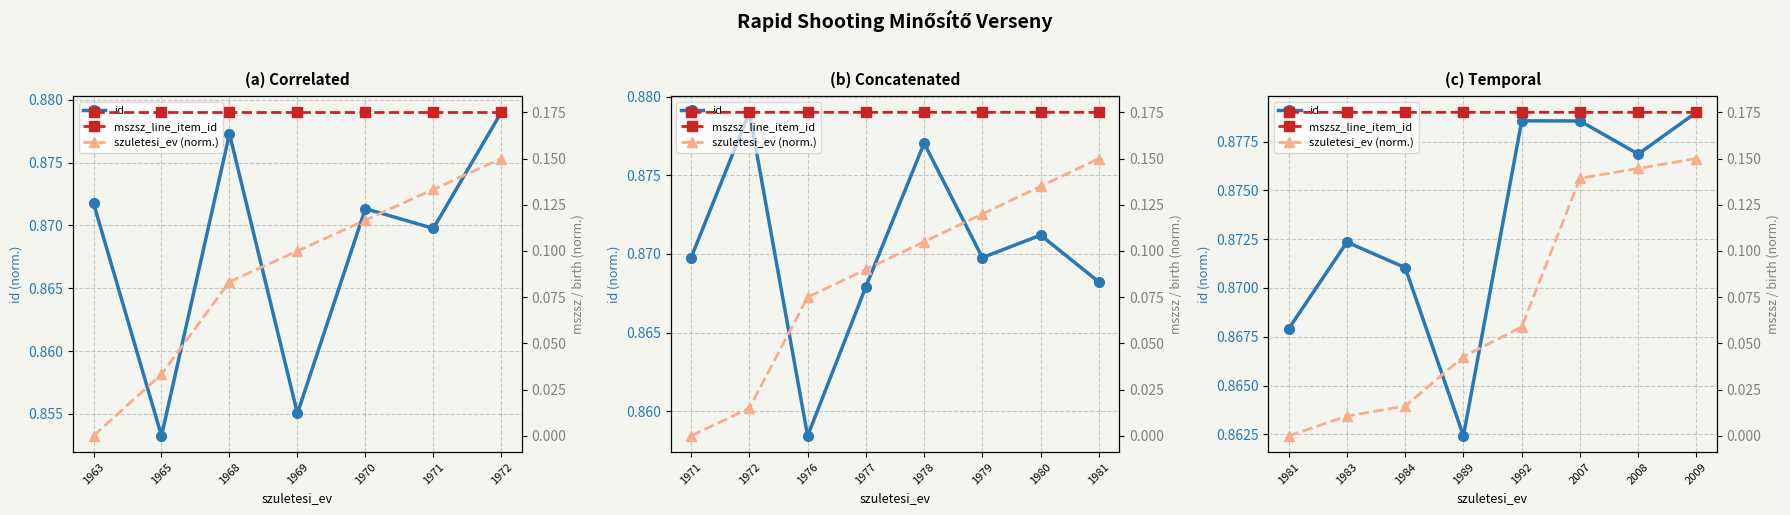

Is it true that id equals 0.9 at 1984?

True